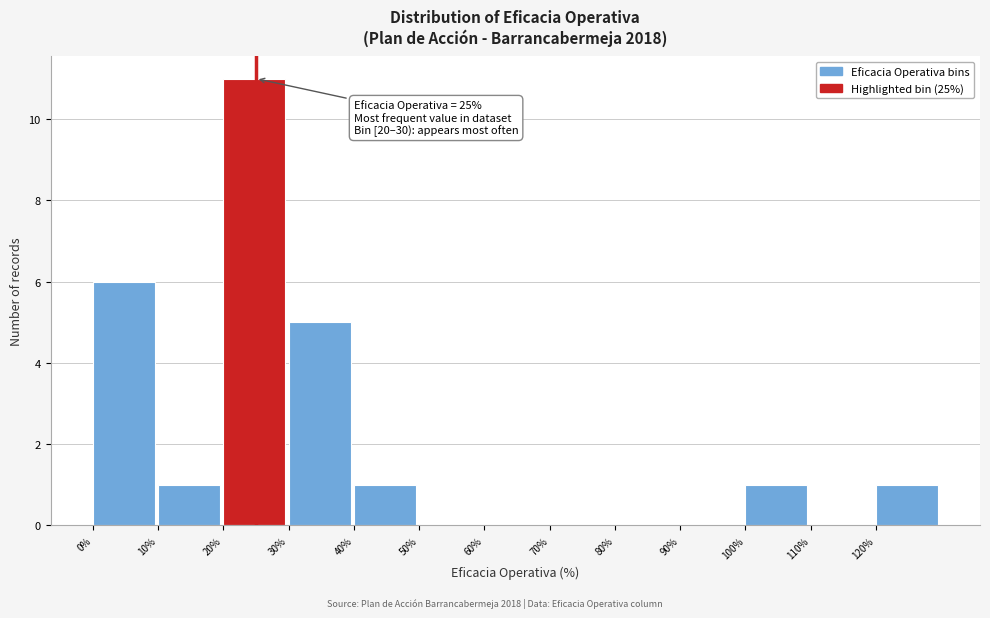

Over which range of the x-axis is the bar tallest?

20 to 30